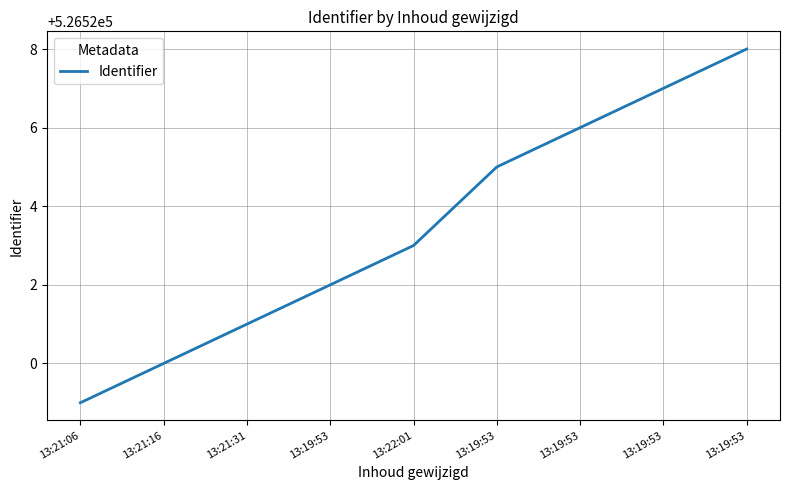

How many values are below 526523?

4